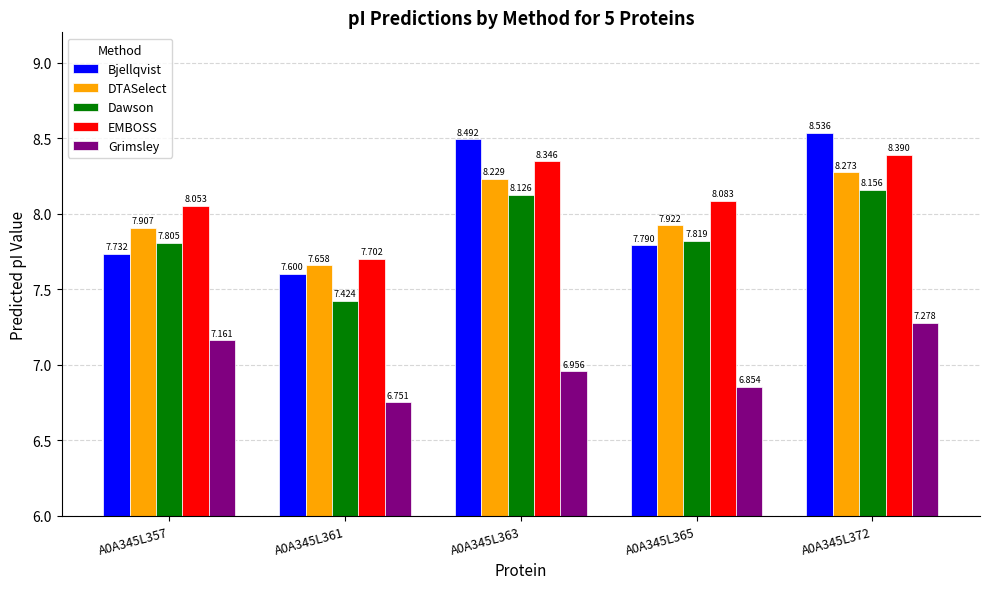

How many Dawson values are between 7 and 8?

3